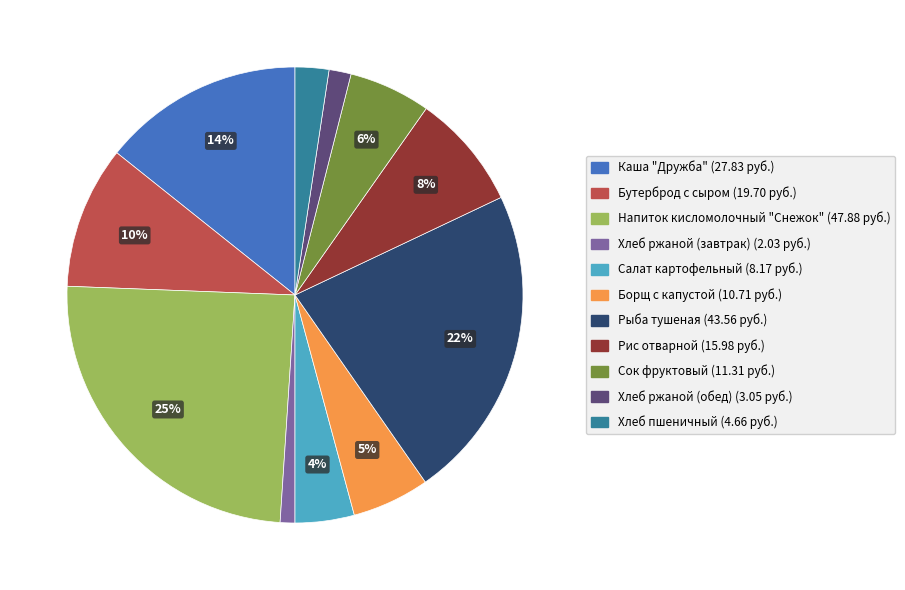

Combined, do Хлеб ржаной (завтрак) and Салат картофельный account for over 50%?

No